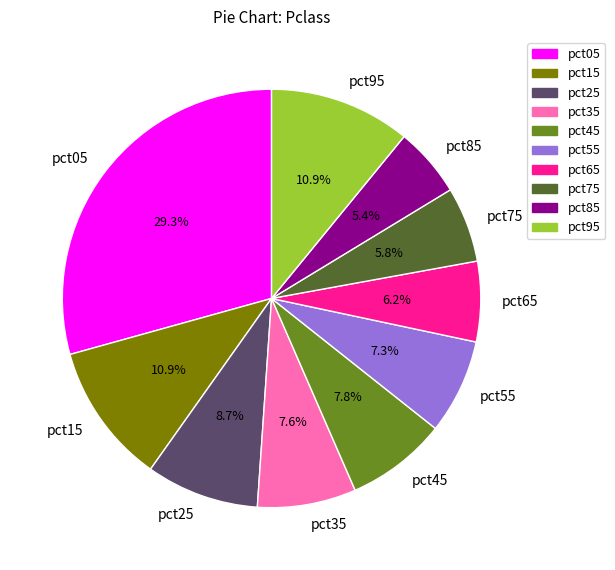

Which has a higher value, pct35 or pct65?

pct35